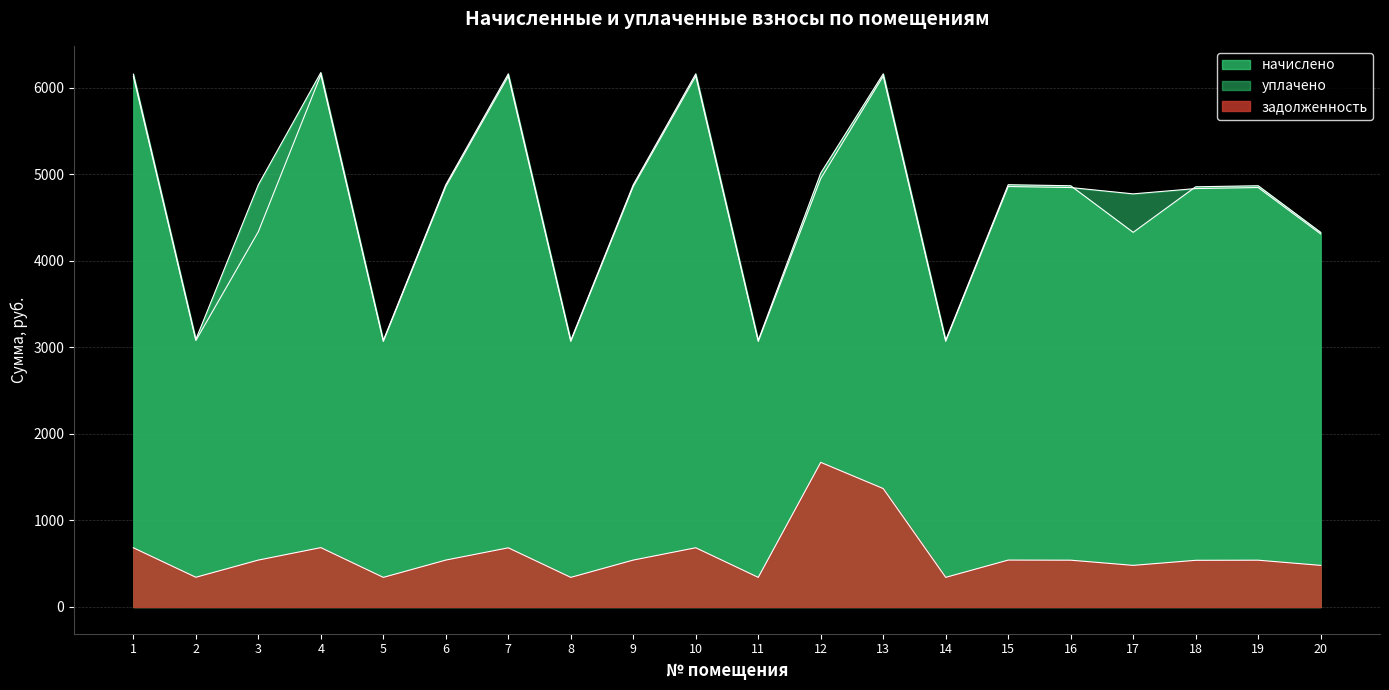

What is the difference between the second highest and minimum values in the уплачено series?

3067.4